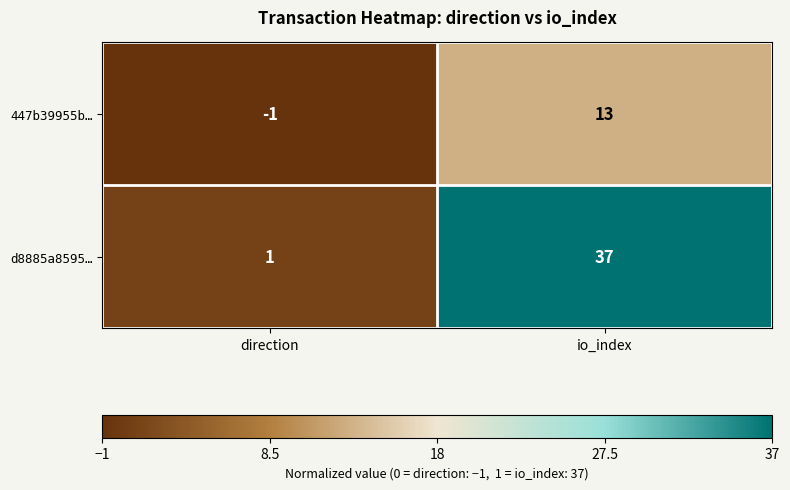

How many values in the 447b39955b… series are below 13?

1